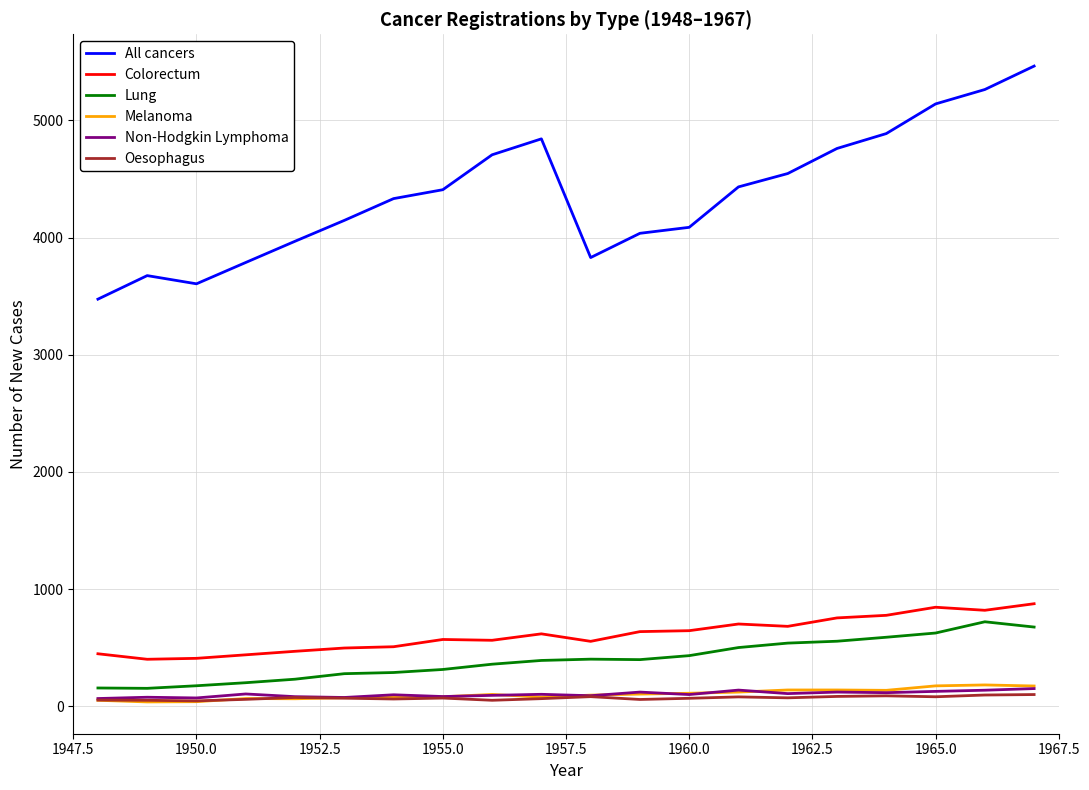

Which series has the largest total across all categories?

All cancers